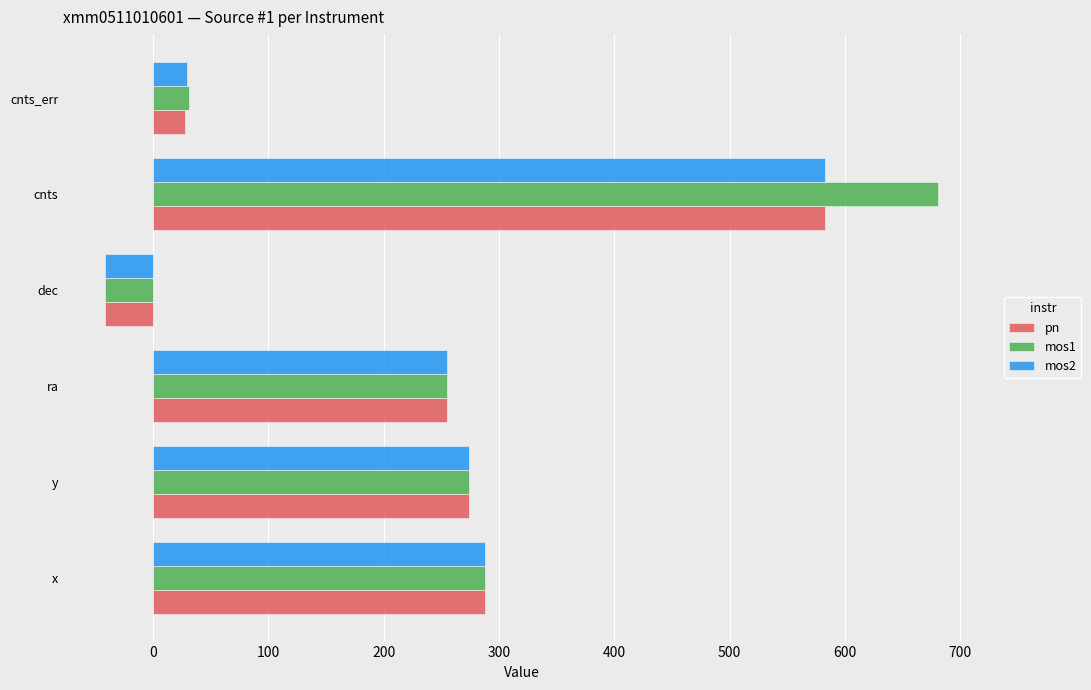

At how many categories does at least one series exceed 404?

1